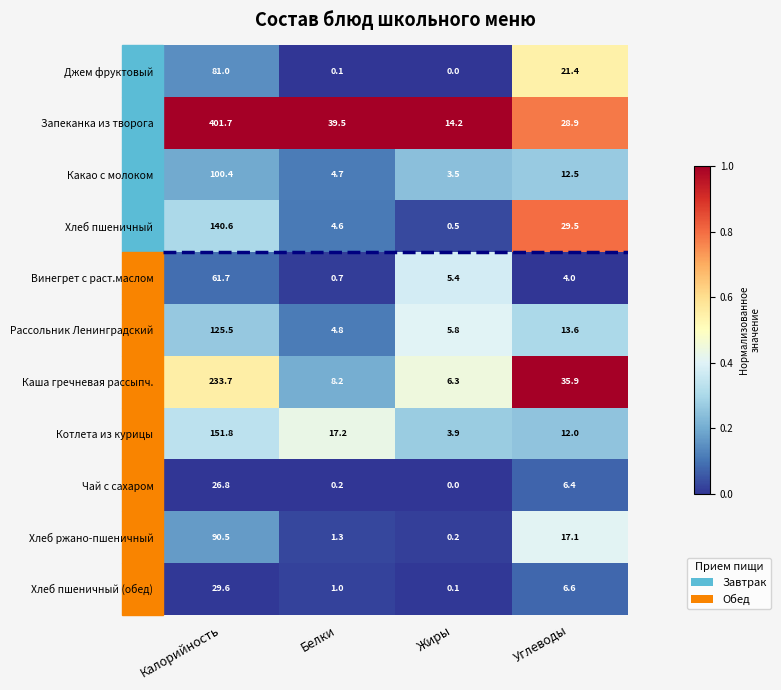

What is the total value across all series at Белки?

82.3